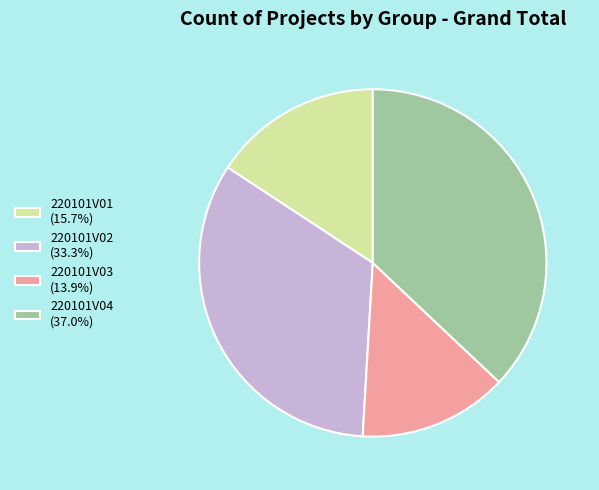

Do 220101V03 and 220101V01 together represent more than half of the pie?

No